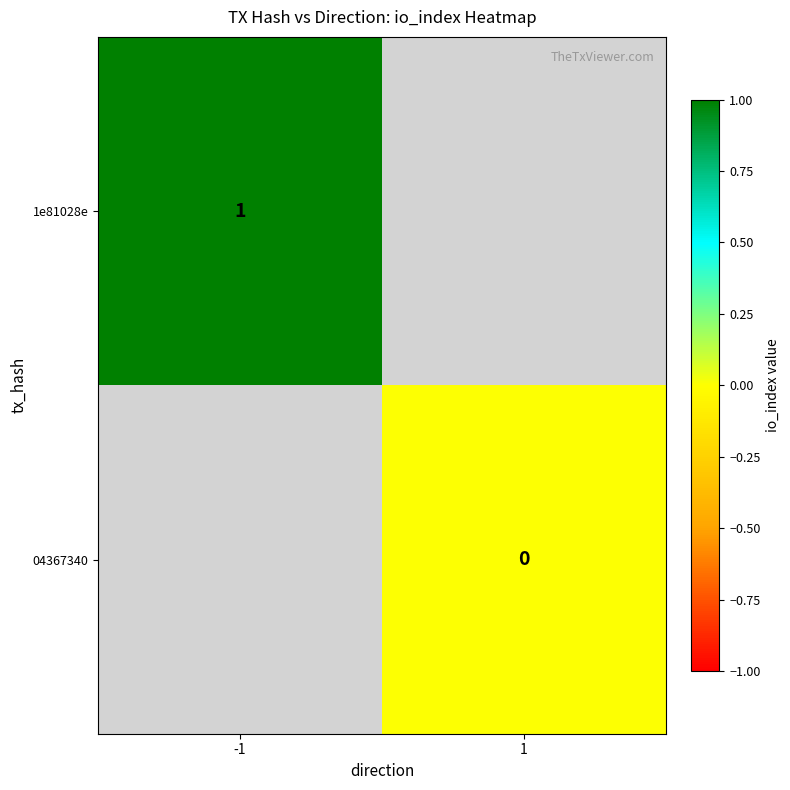

How many categories are shown in the chart?

2